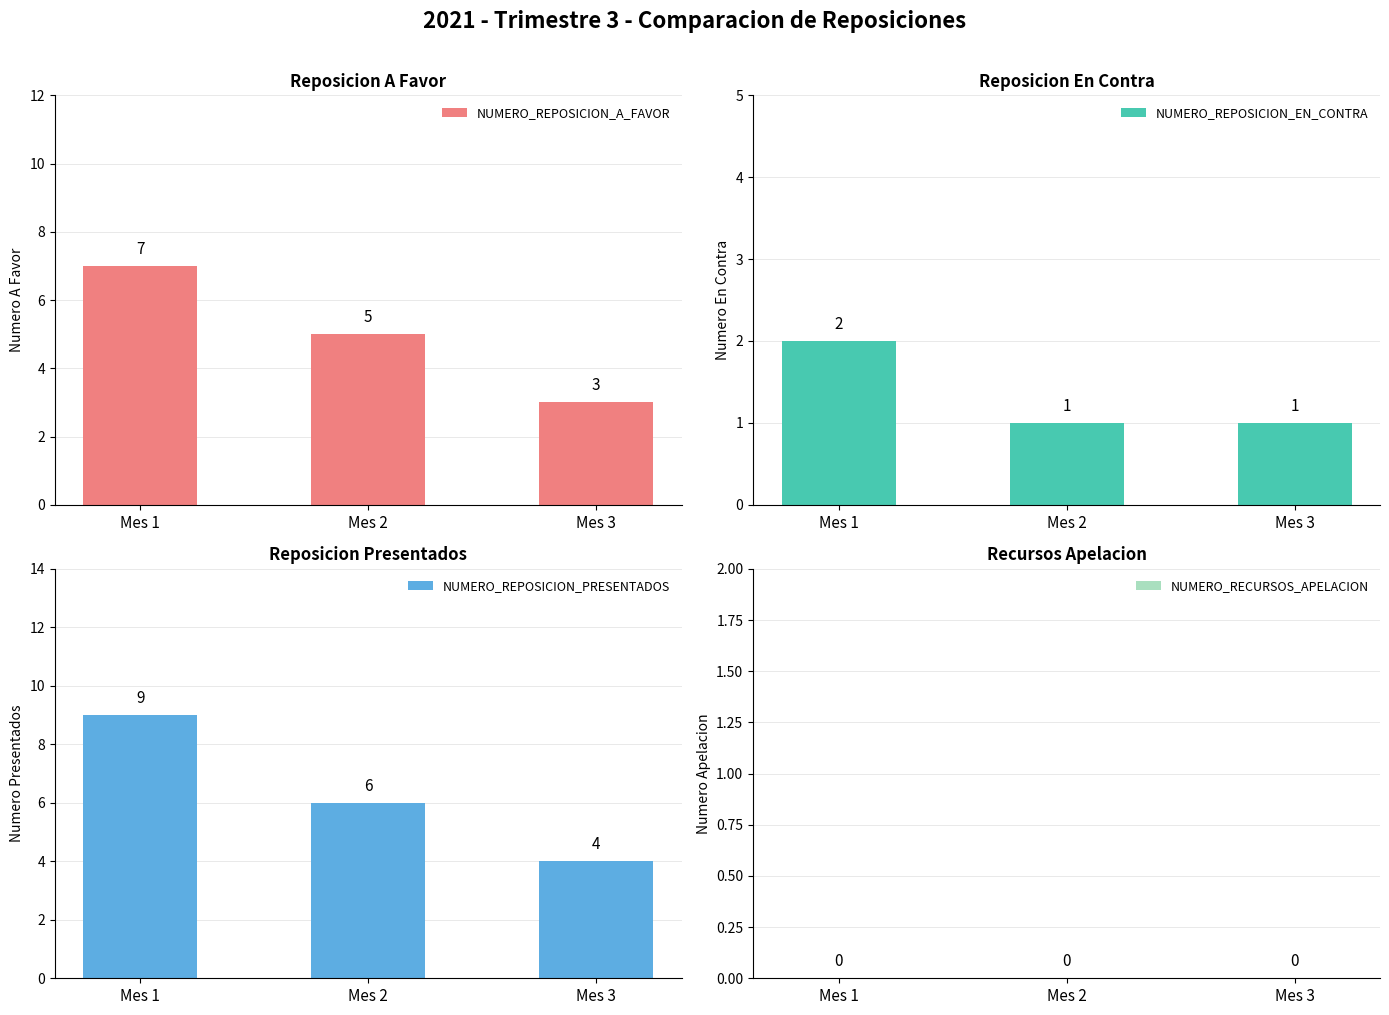

Which label corresponds to the largest value in the chart?

Mes 1